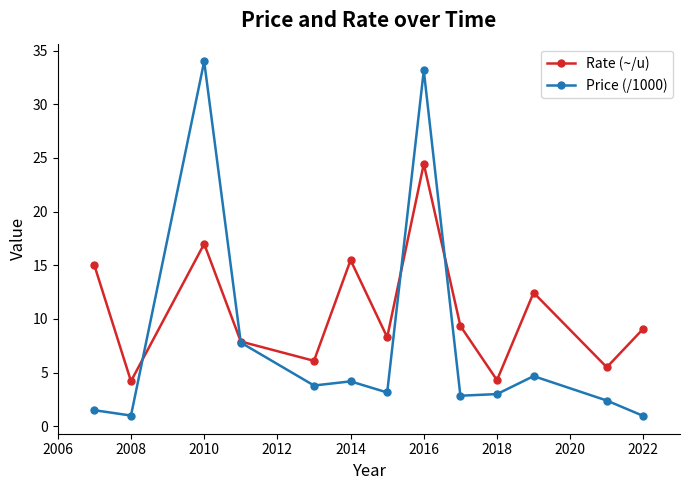

Which series has the largest total across all categories?

Rate (~/u)